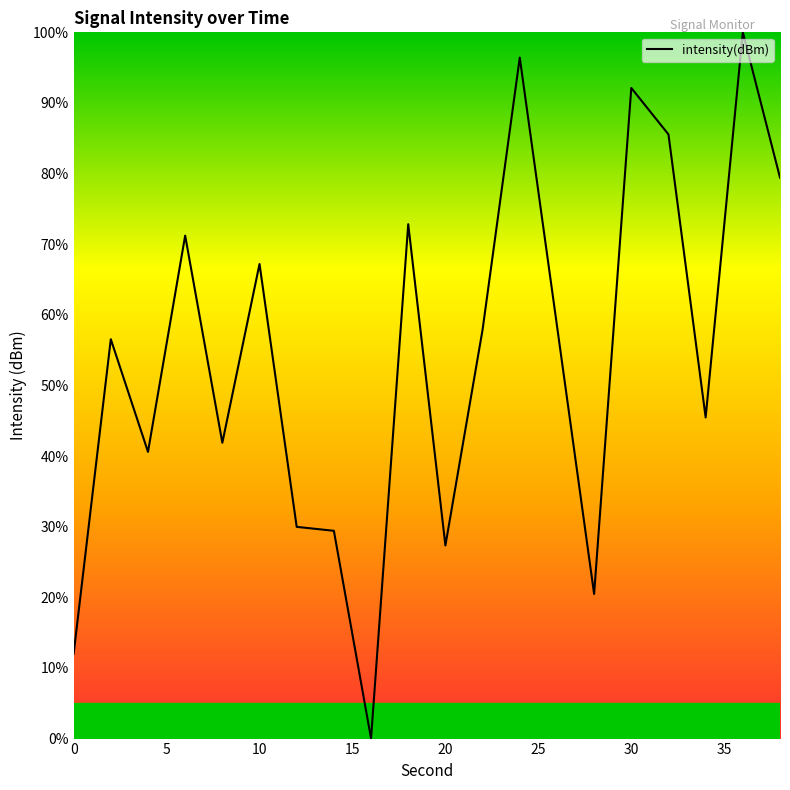

What is the greatest value displayed?

100.0